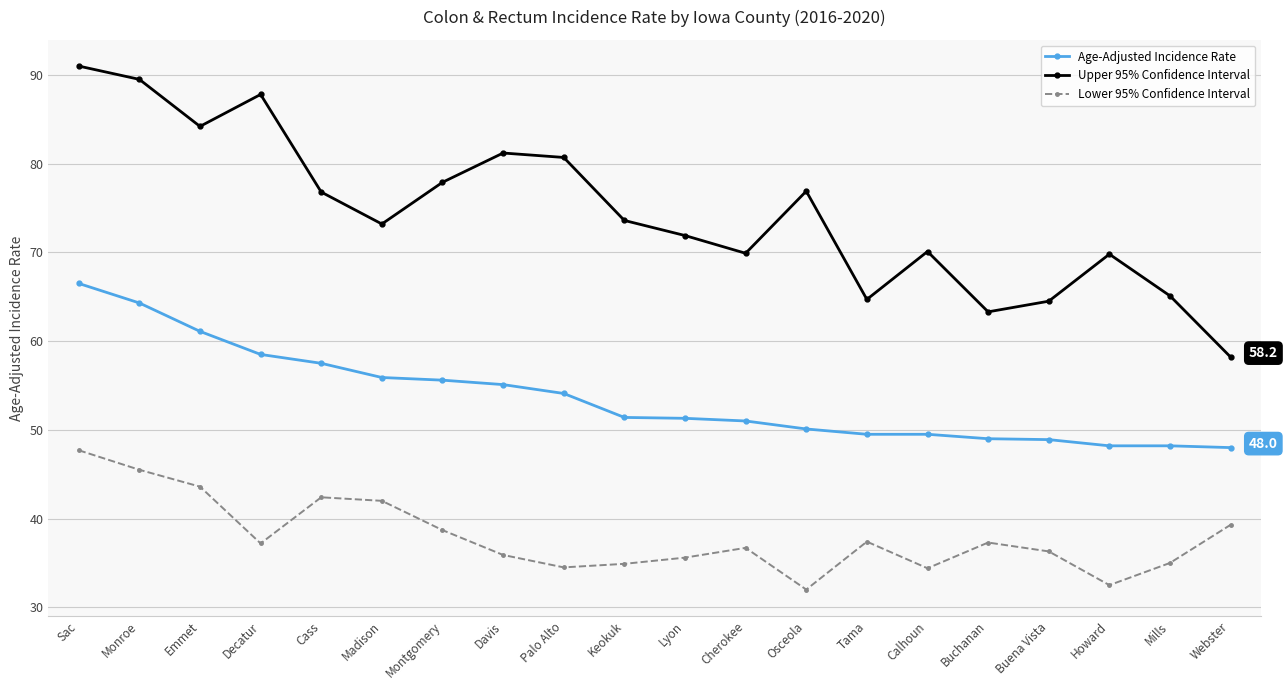

How many values in the Lower 95% Confidence Interval series are below 37?

10